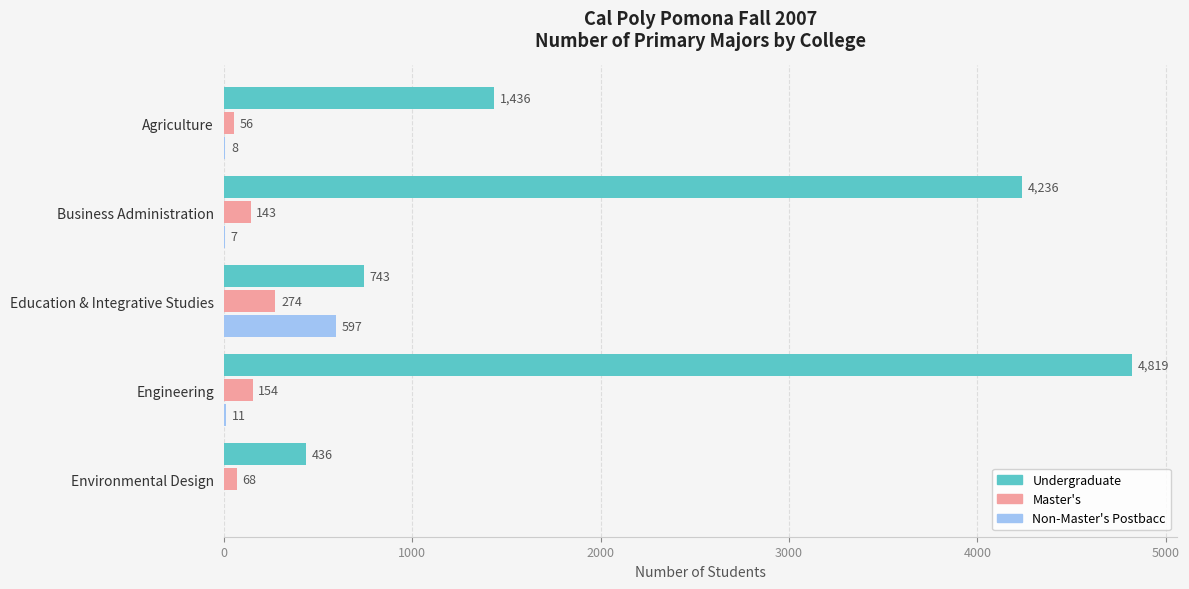

What is the maximum value for Non-Master's Postbacc?

597